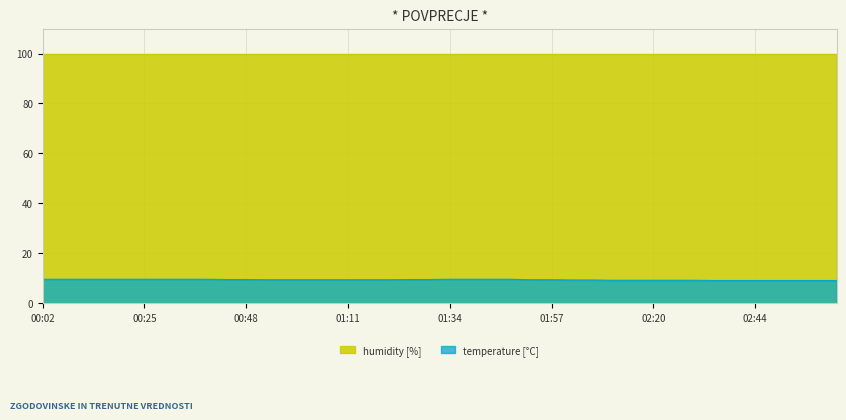

Rank the categories by value from highest to lowest.

00:02, 00:07, 00:11, 00:16, 00:20, 00:25, 00:30, 00:34, 00:39, 01:34, 01:39, 01:43, 01:48, 00:43, 00:48, 01:25, 01:30, 00:53, 00:57, 01:02, 01:07, 01:11, 01:16, 01:20, 01:53, 01:57, 02:02, 02:07, 02:11, 02:16, 02:20, 02:25, 02:30, 02:34, 02:39, 02:44, 02:48, 02:53, 02:57, 03:02